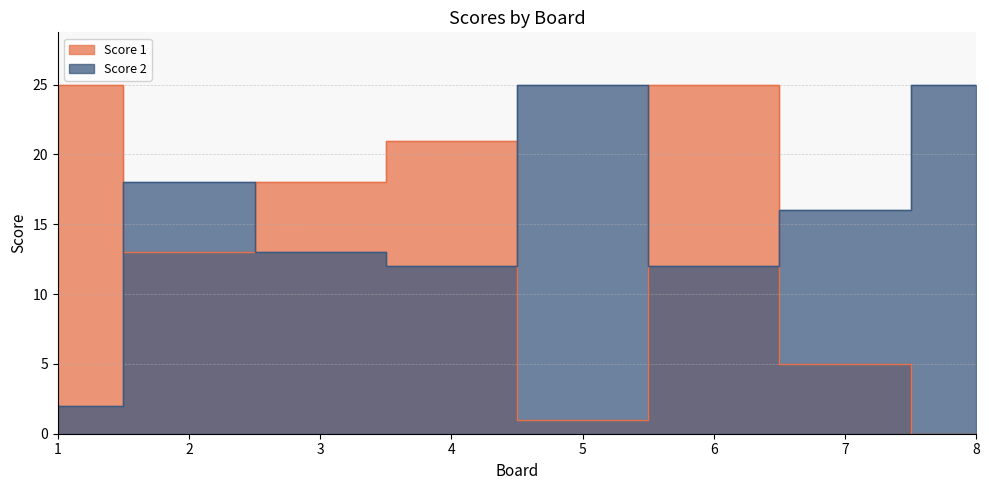

Which category has the highest value across all series?

1